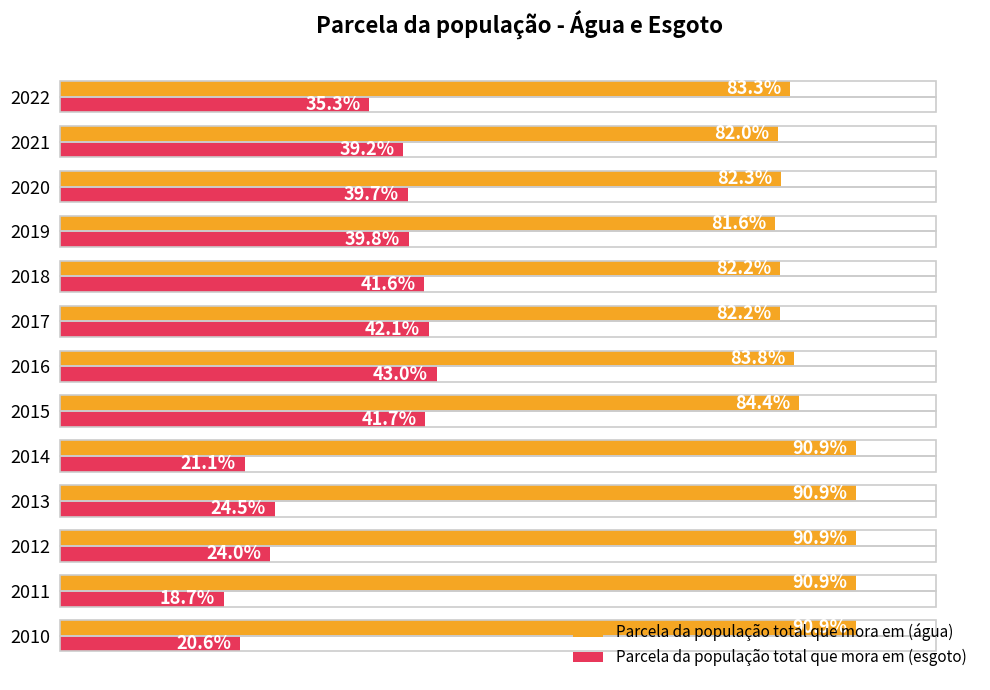

What are all the series names shown in the legend?

Parcela da população total que mora em (água), Parcela da população total que mora em (esgoto)